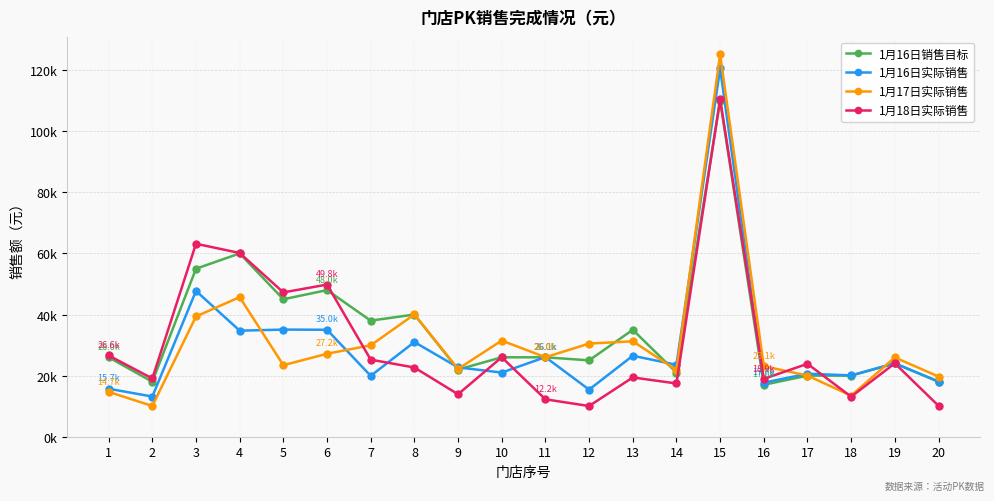

Where is 1月17日实际销售 nearest to the value 67603?

4